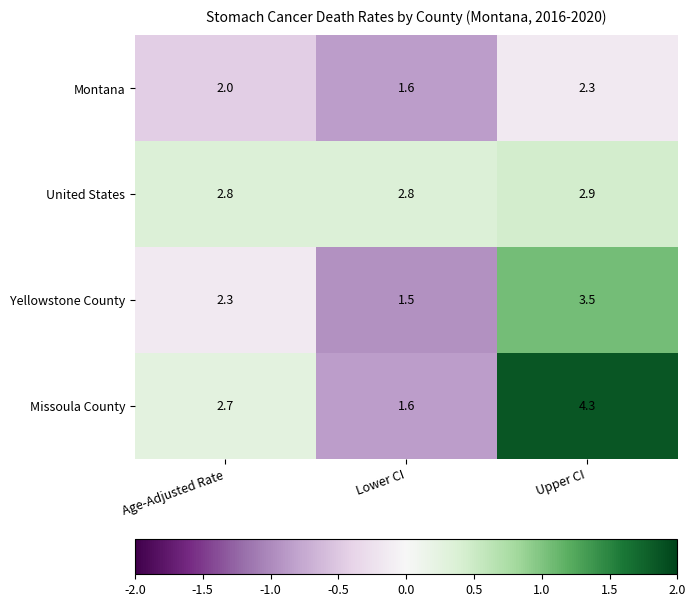

Which series has the largest total across all categories?

Missoula County